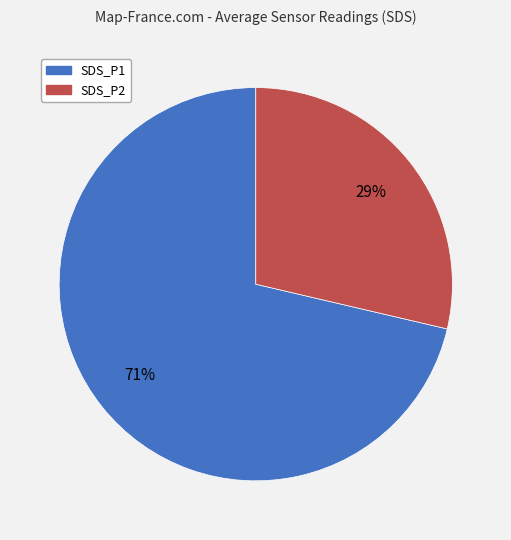

How many slices are in this pie chart?

2